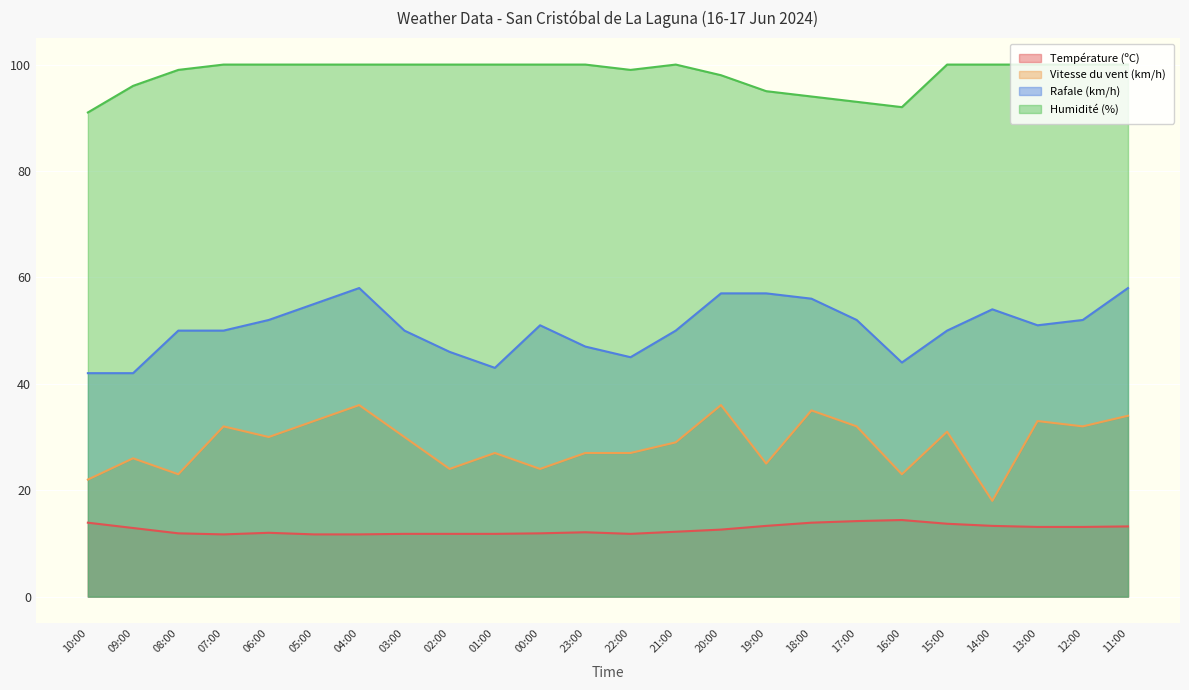

What position from the right is 17:00?

7